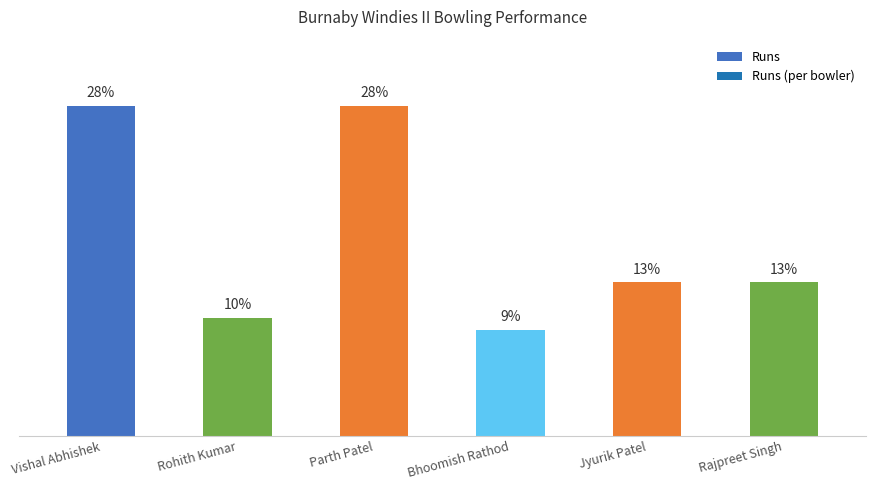

At which category does the chart reach its minimum across all series?

Bhoomish Rathod